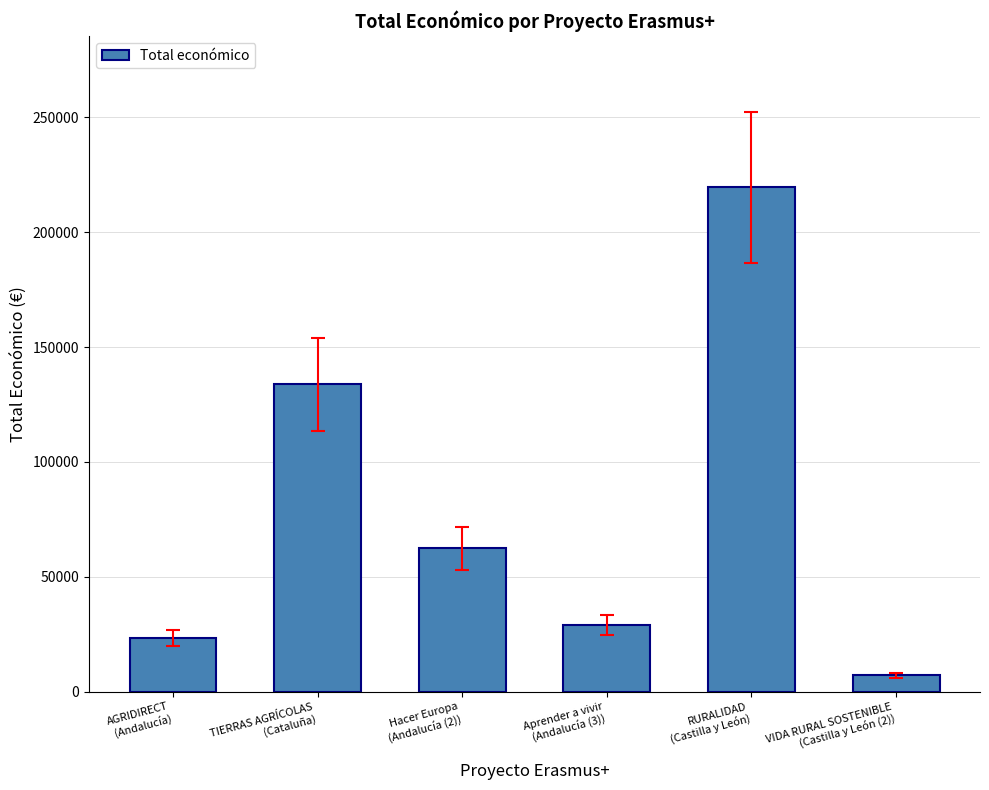

At which category does the chart reach its peak across all series?

RURALIDAD
(Castilla y León)